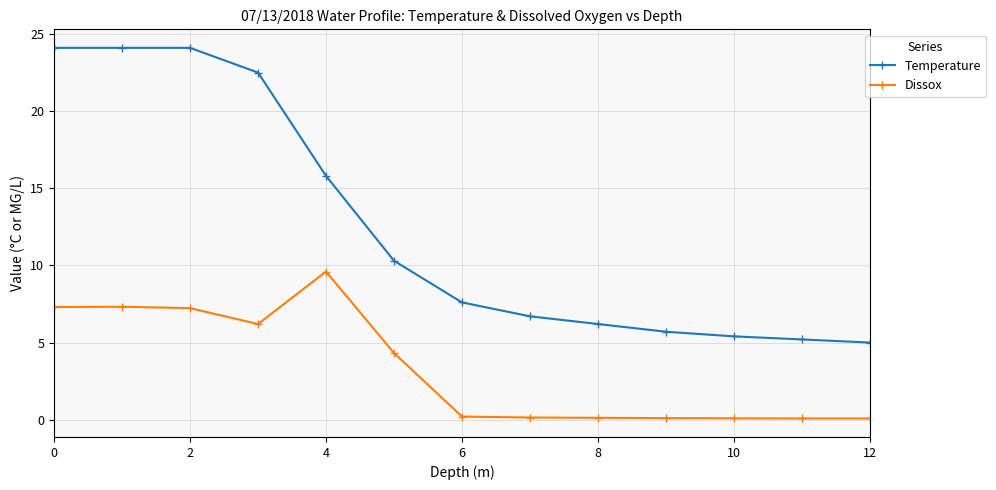

What is the average value of the Temperature series?

12.5